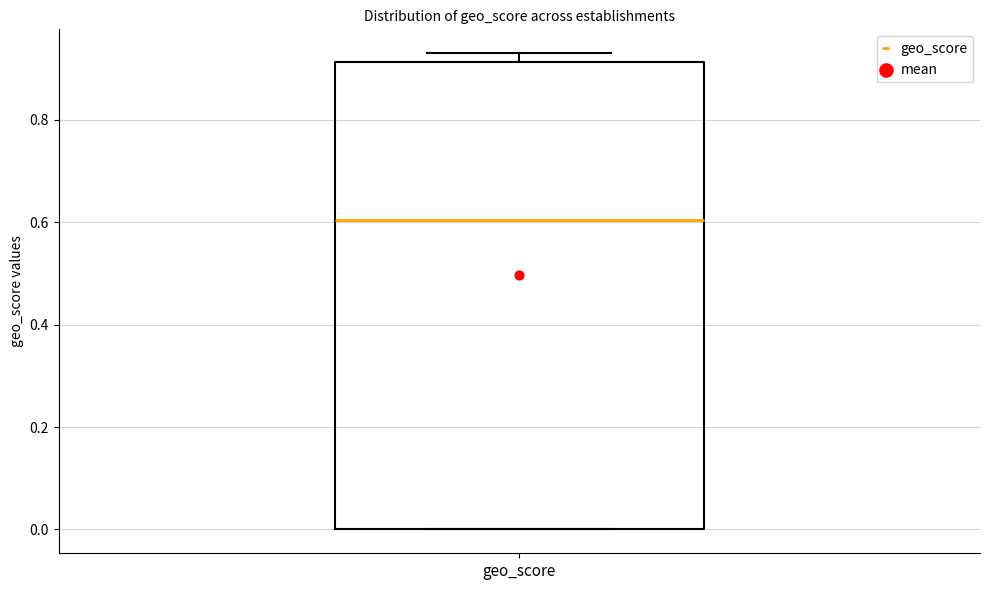

Read this box plot against the y-axis: the position of the median line, the range covered by the box, and the ends of both whiskers. The values are not printed on the chart, so give them approximately, as read against the axis.

median 0.60, box 0.00 to 0.92, whiskers 0.00 to 0.94